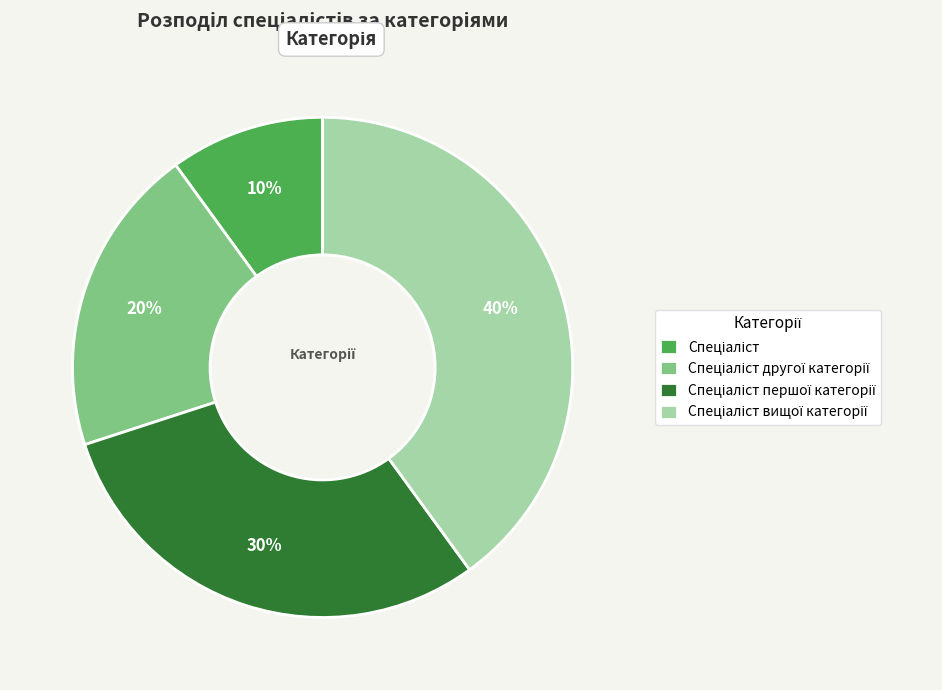

Is there any slice that represents more than half of the pie?

No